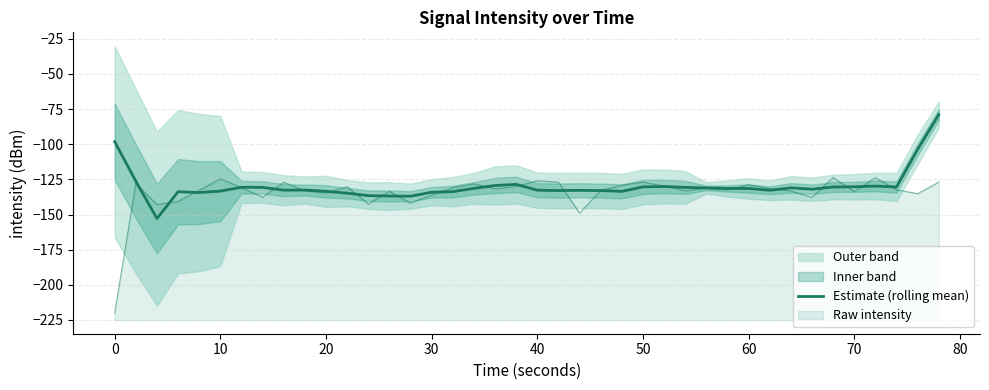

Does the chart display data point markers on the line(s)?

No